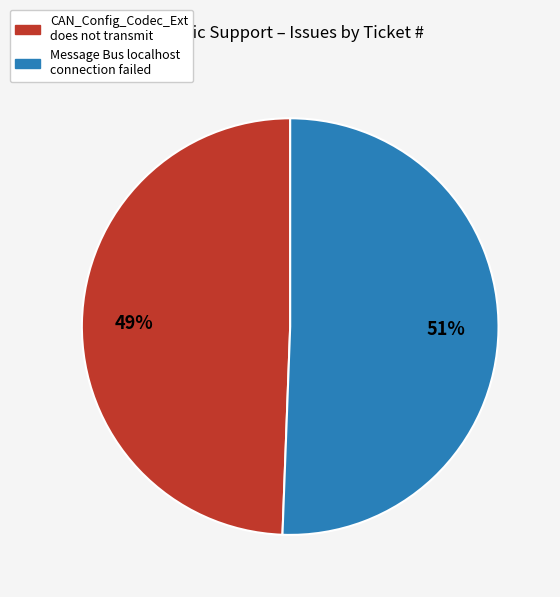

Which category has the smallest portion of the pie?

CAN_Config_Codec_Ext does not transmit